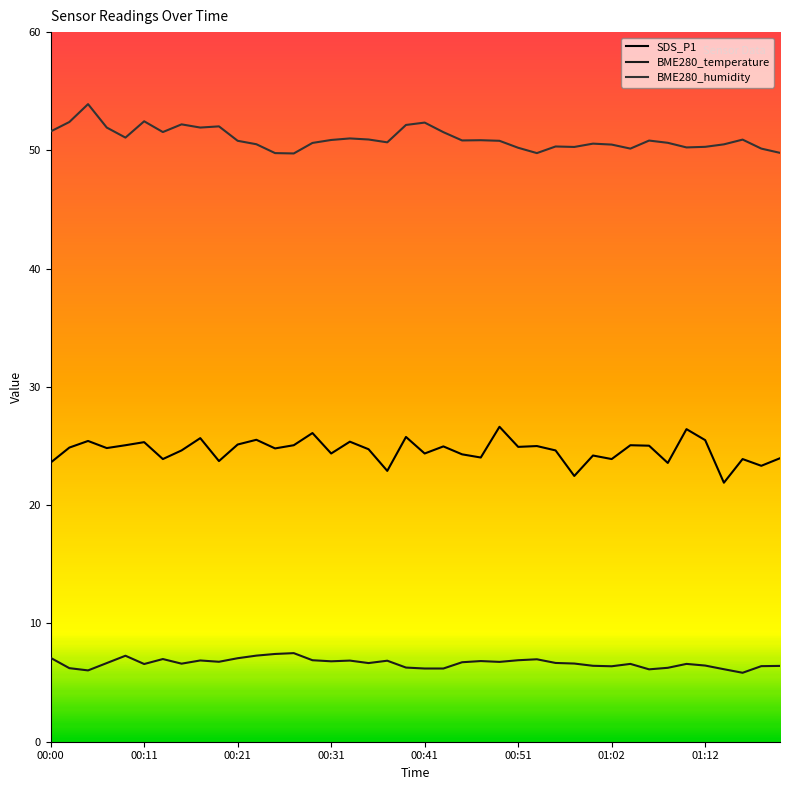

Which series has the largest total across all categories?

BME280_humidity